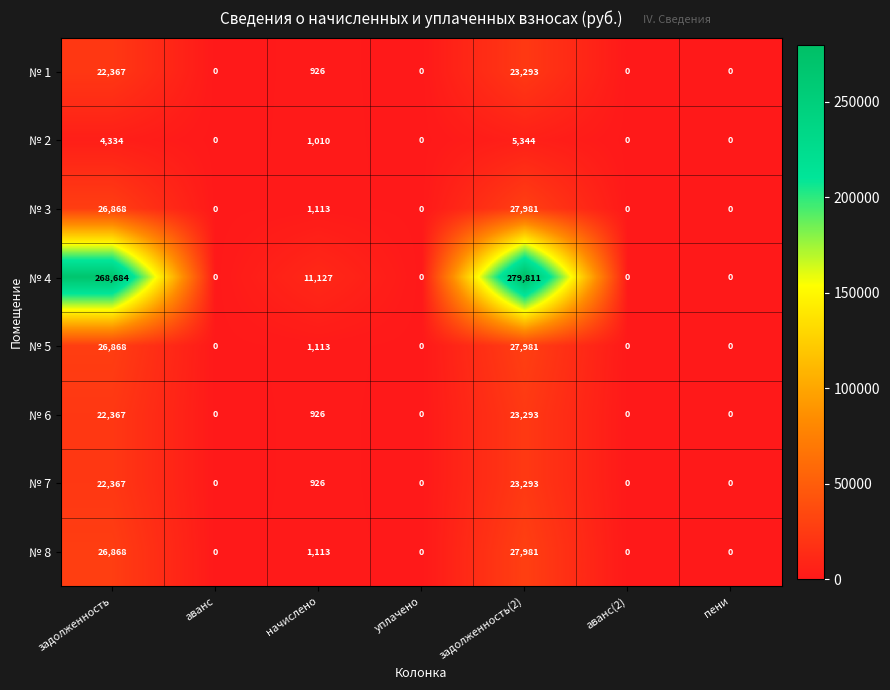

Where is № 8 nearest to the value 13990?

начислено